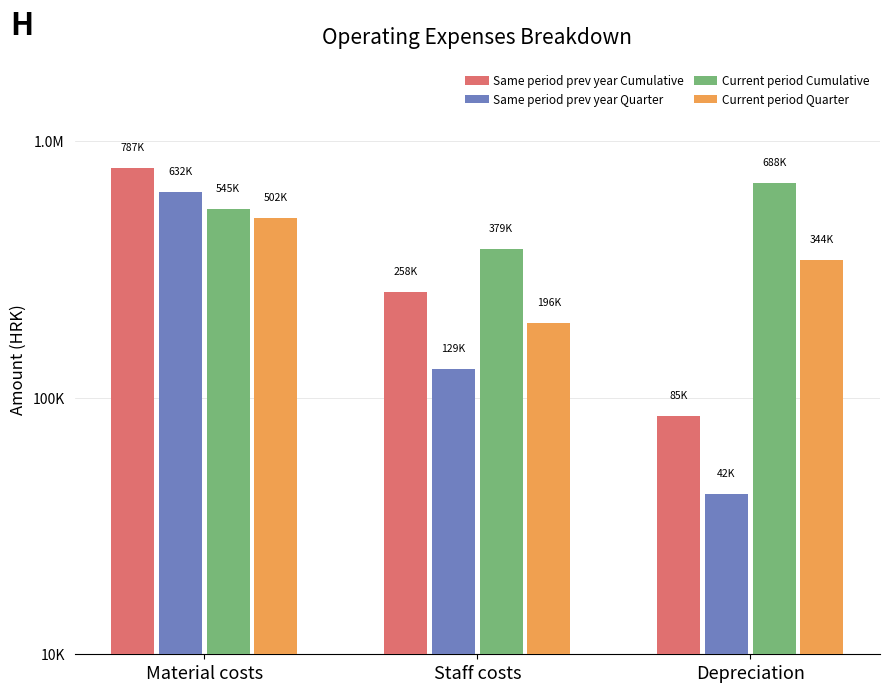

At which label is Current period Cumulative closest to 533570?

Material costs